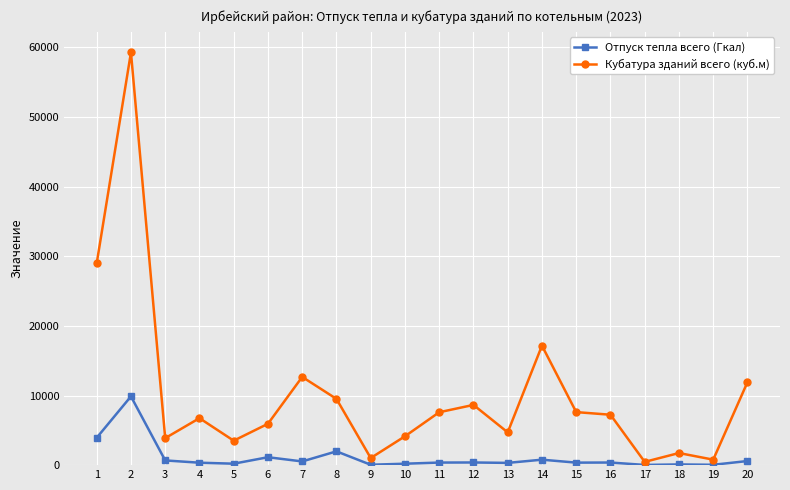

Which series changed the most between 9 and 16?

Кубатура зданий всего (куб.м)